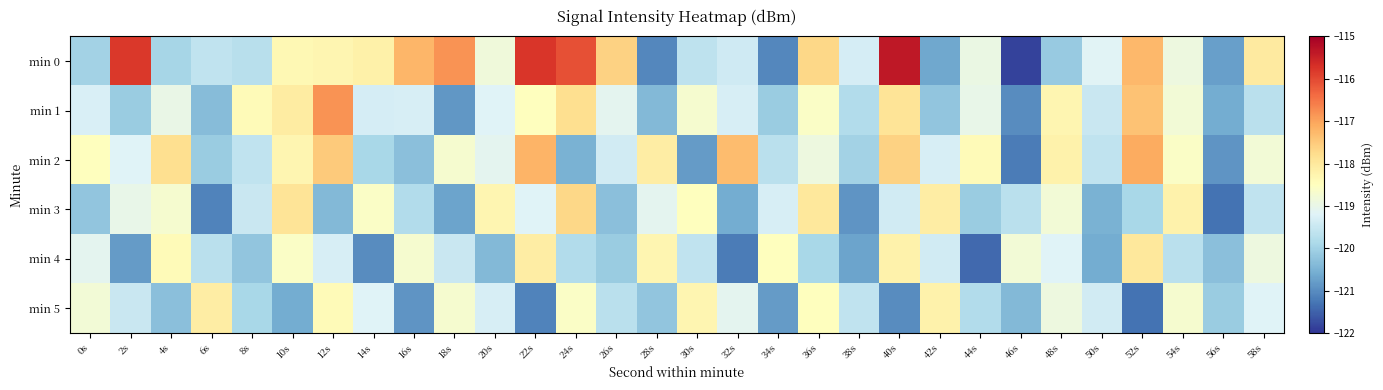

Which category has the highest value across all series?

40s